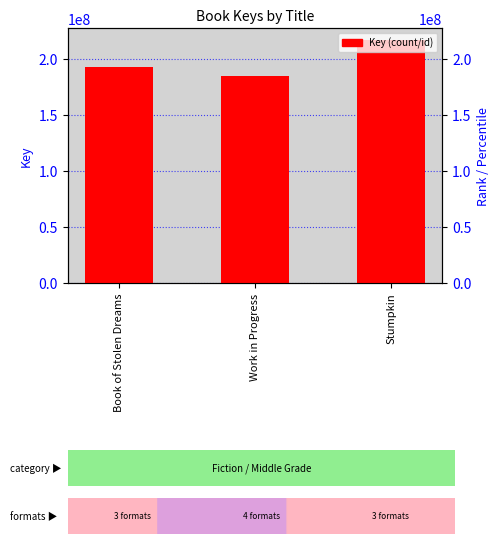

Approximately how many times larger is the value at Book of Stolen Dreams compared to Stumpkin?

0.9